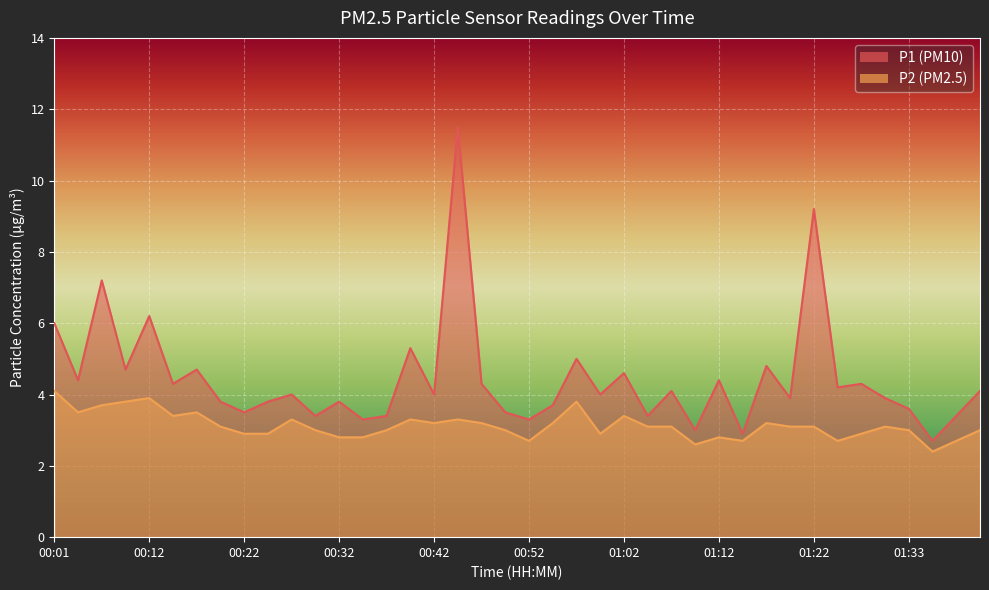

Reading left to right, list all the values displayed in this chart.

P1: 6.0	4.4	7.2	4.7	6.2	4.3	4.7	3.8	3.5	3.8	4.0	3.4	3.8	3.3	3.4	5.3	4.0	11.5	4.3	3.5	3.3	3.7	5.0	4.0	4.6	3.4	4.1	3.0	4.4	2.9	4.8	3.9	9.2	4.2	4.3	3.9	3.6	2.7	3.4	4.1
P2: 4.1	3.5	3.7	3.8	3.9	3.4	3.5	3.1	2.9	2.9	3.3	3.0	2.8	2.8	3.0	3.3	3.2	3.3	3.2	3.0	2.7	3.2	3.8	2.9	3.4	3.1	3.1	2.6	2.8	2.7	3.2	3.1	3.1	2.7	2.9	3.1	3.0	2.4	2.7	3.0